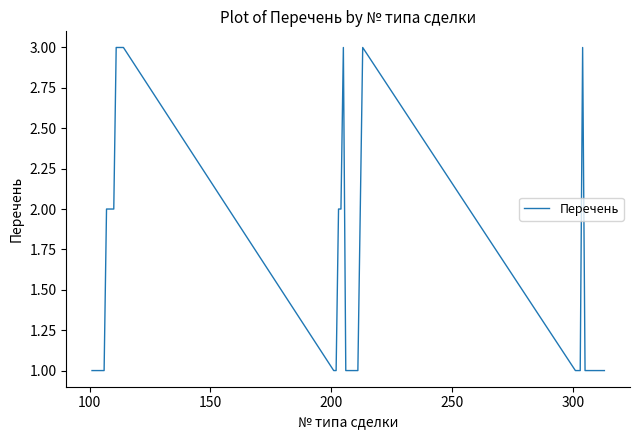

What is the greatest value displayed?

3